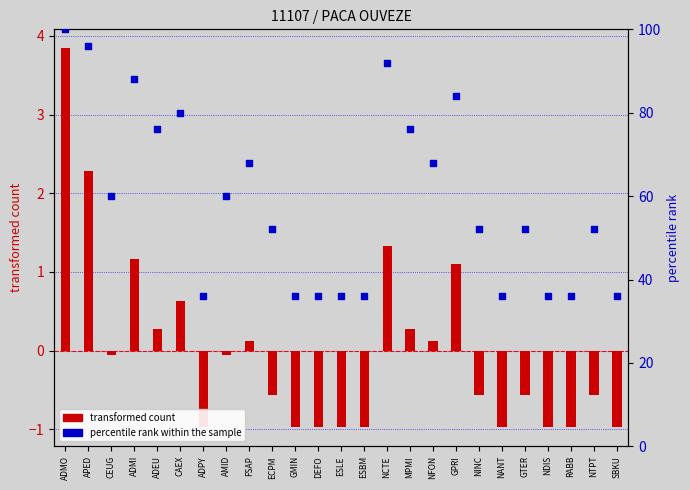

What are all the series names shown in the legend?

transformed count, percentile rank within the sample